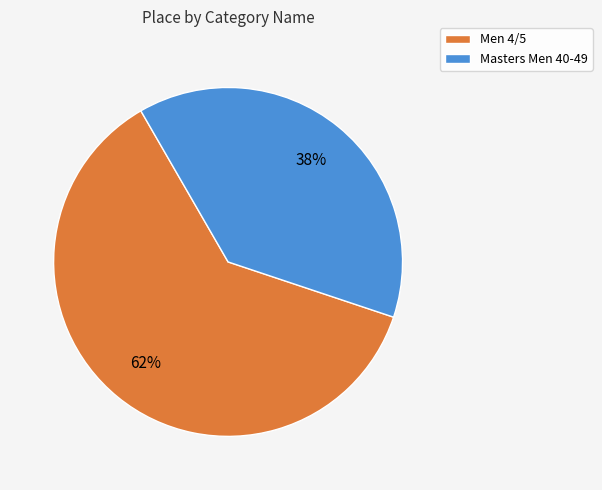

To the nearest percent, what percentage of the pie is Men 4/5?

62%